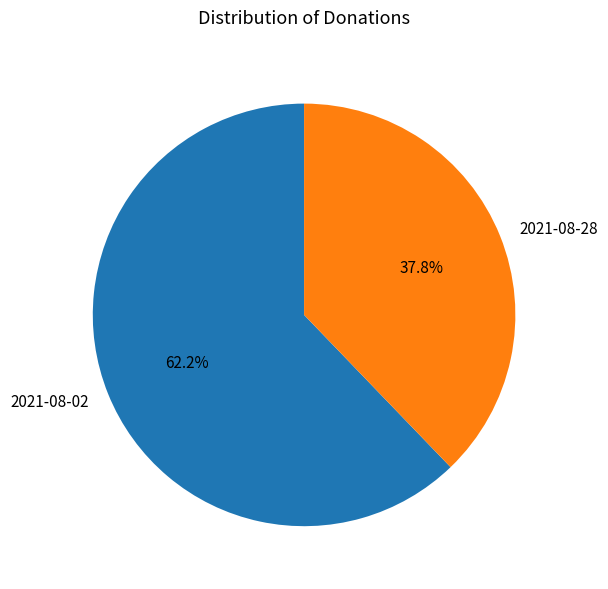

Which category has the smallest portion of the pie?

2021-08-28